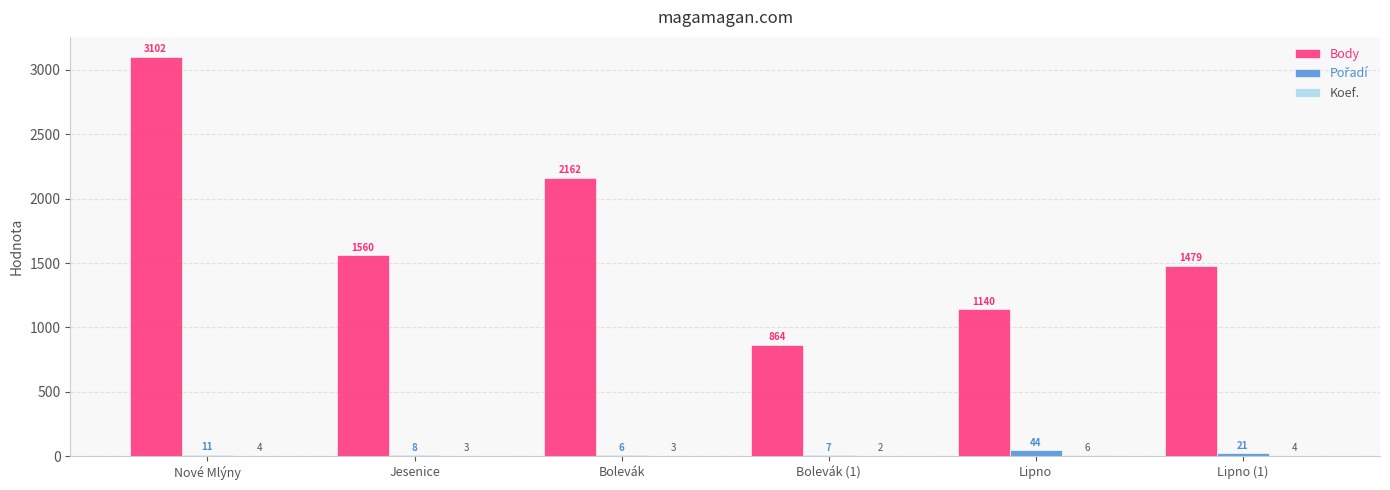

What is the spread (max minus min) of values at Bolevák (1)?

862